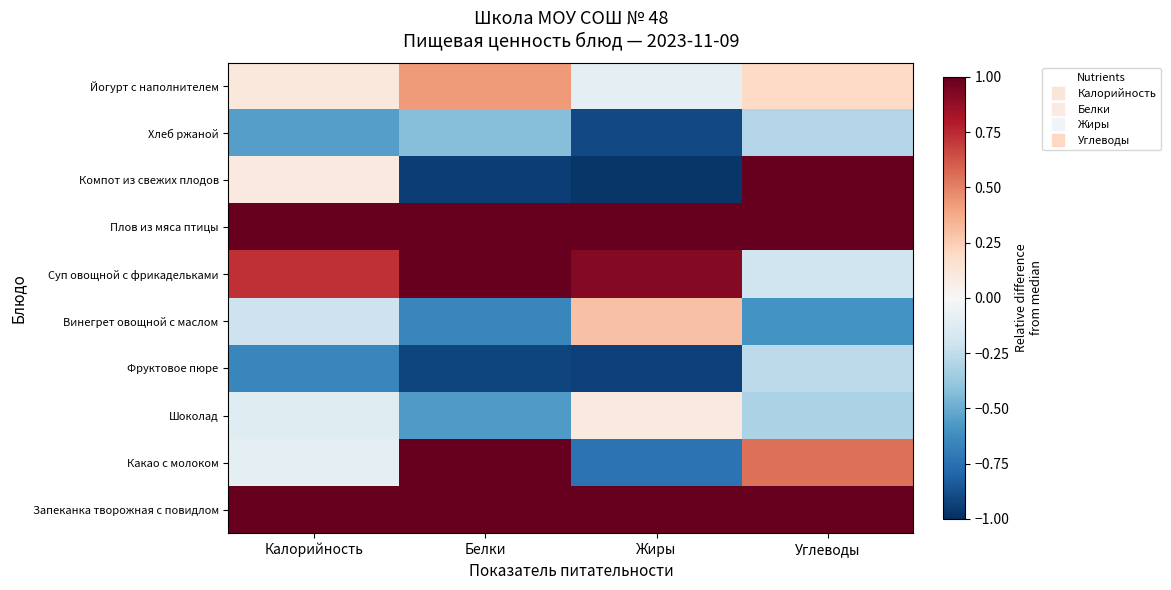

What is the difference between the highest and lowest values at Калорийность?

1.7